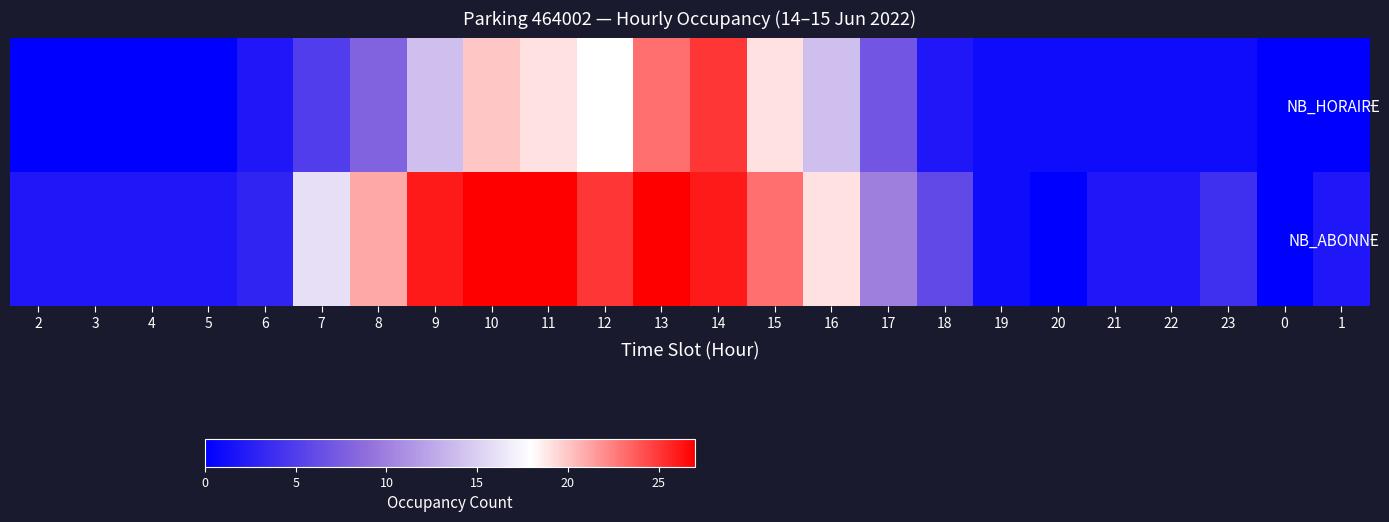

How many data points does each series have?

24